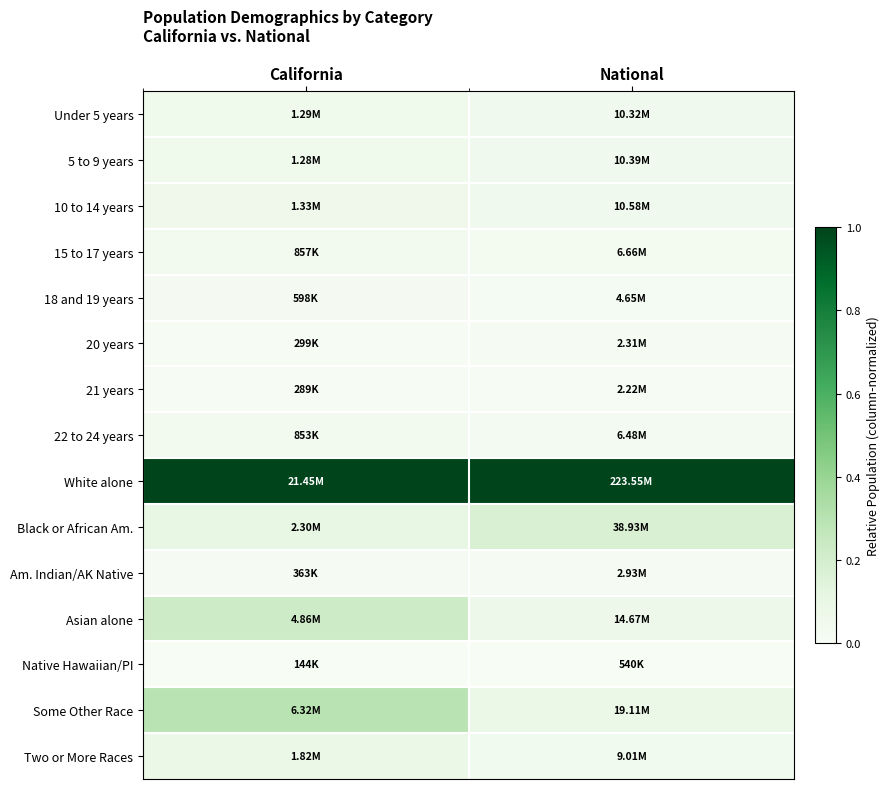

At which category is the sum across all series the highest?

California